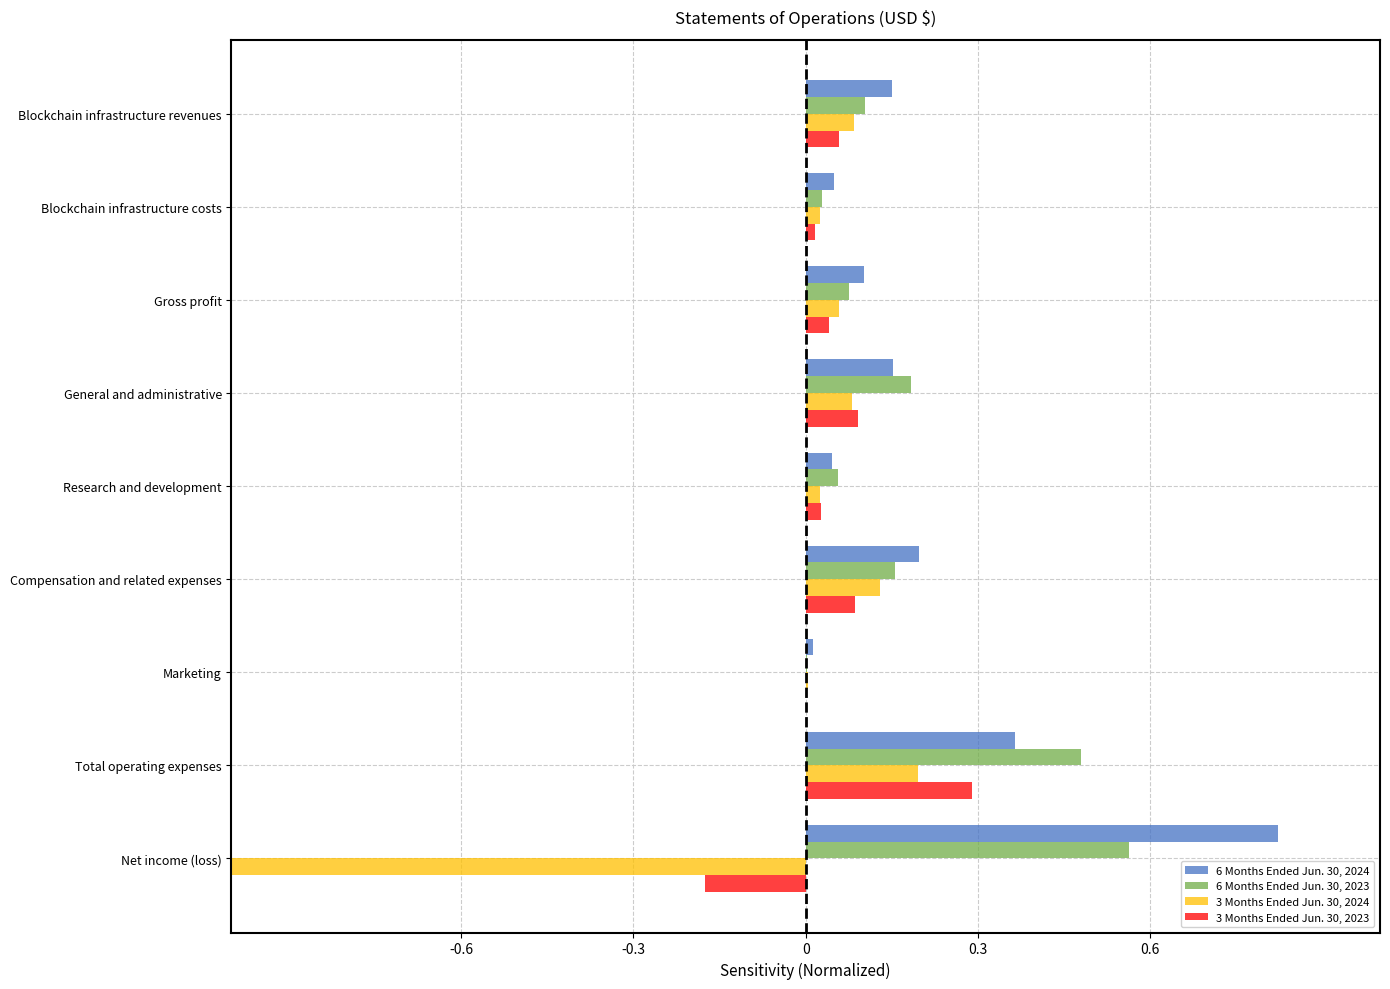

At which label is 3 Months Ended Jun. 30, 2023 closest to 0?

Marketing